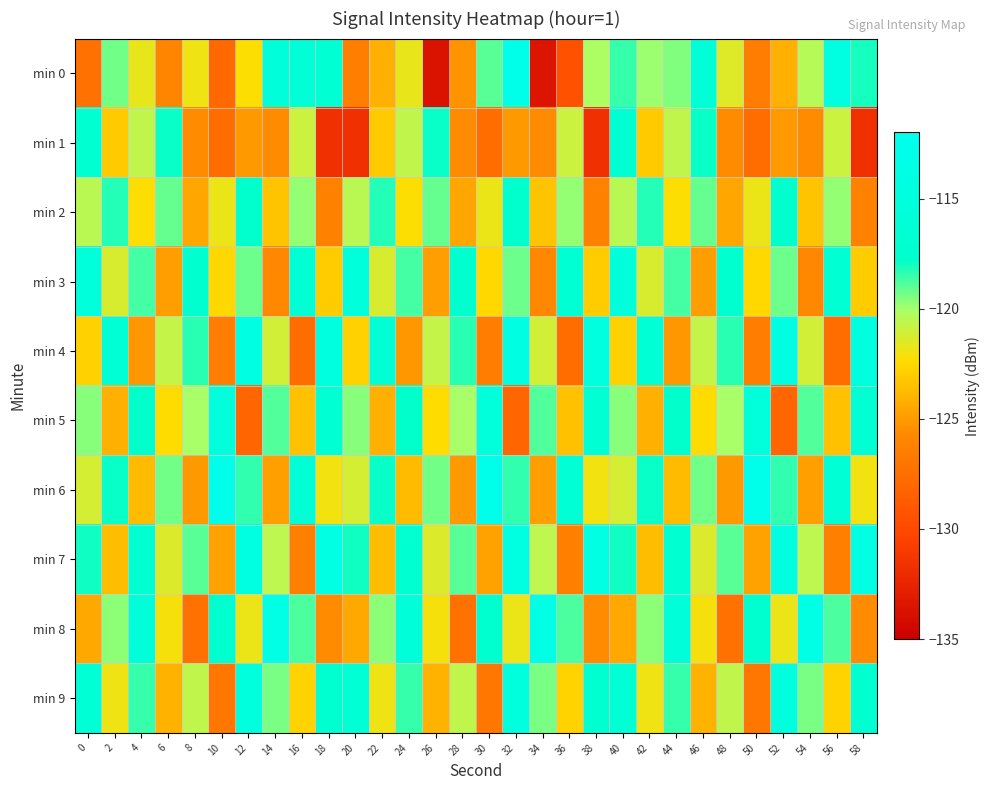

Which has a higher value, 22 or 4?

4